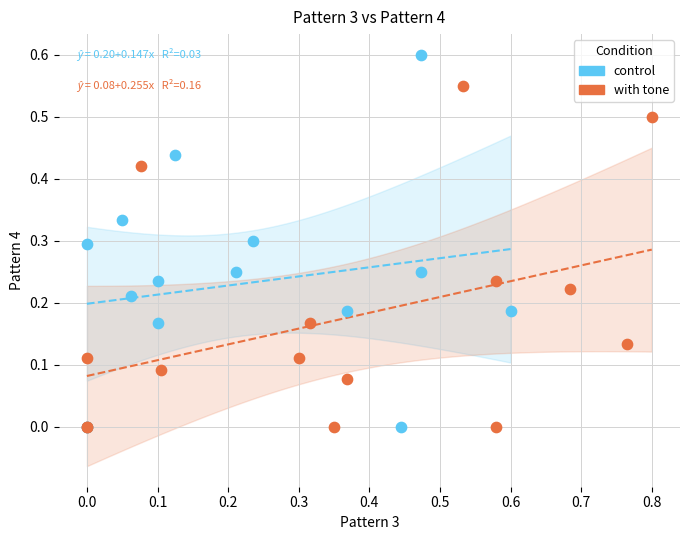

Which series has the largest Y range (max minus min)?

control